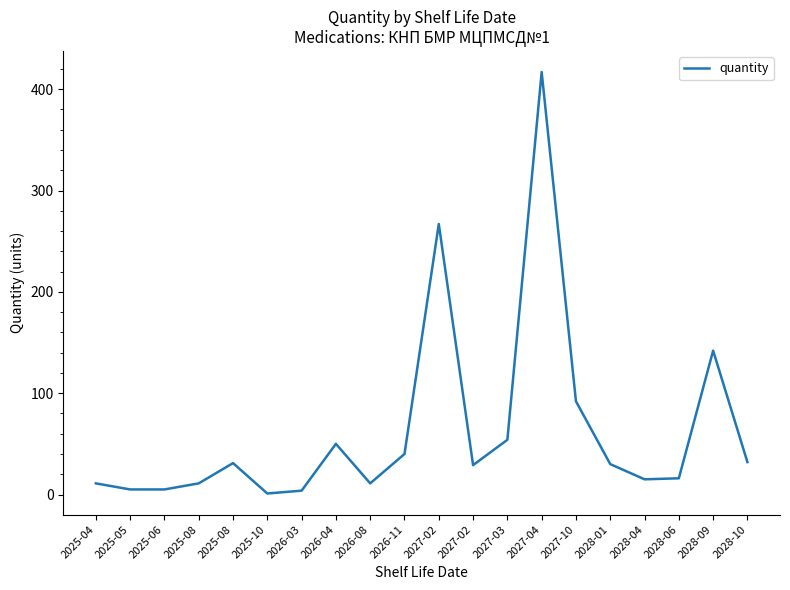

How many lines are shown in the chart?

1